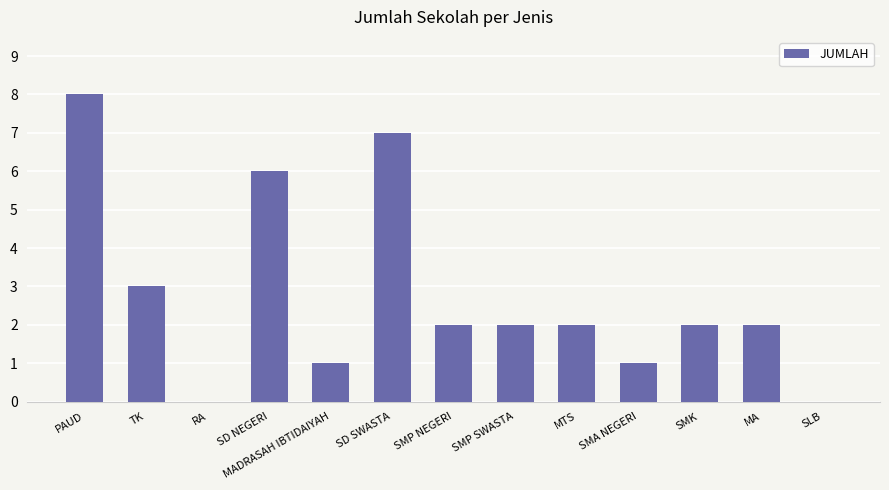

Which label corresponds to the largest value in the chart?

PAUD